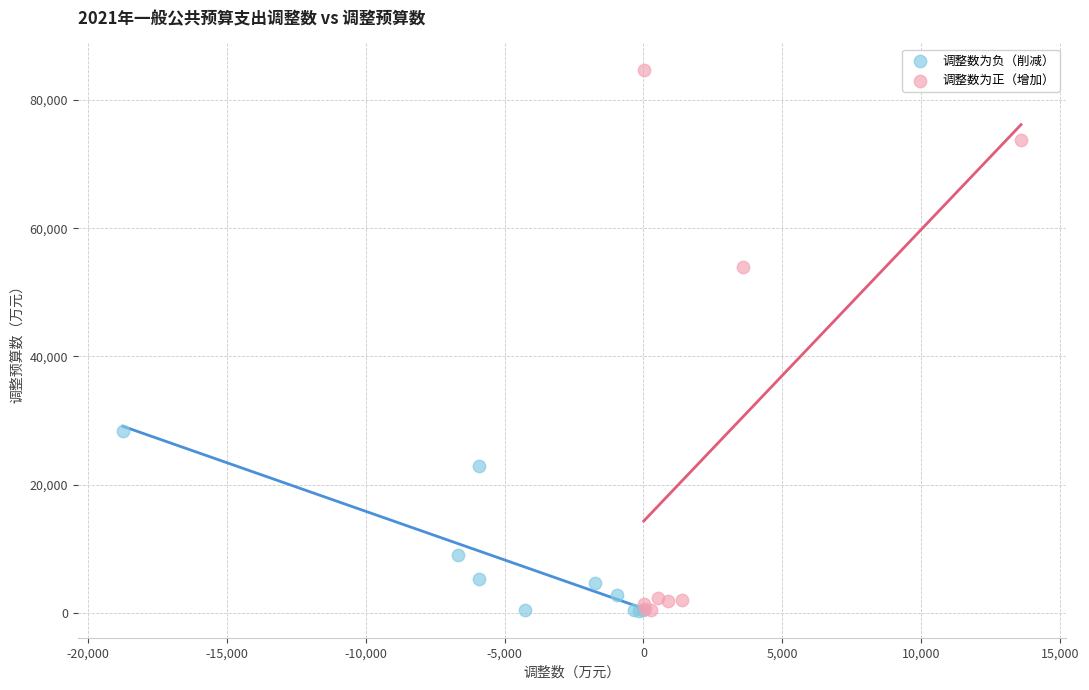

What are all the series names shown in the legend?

调整数为负（削减）, 调整数为正（增加）